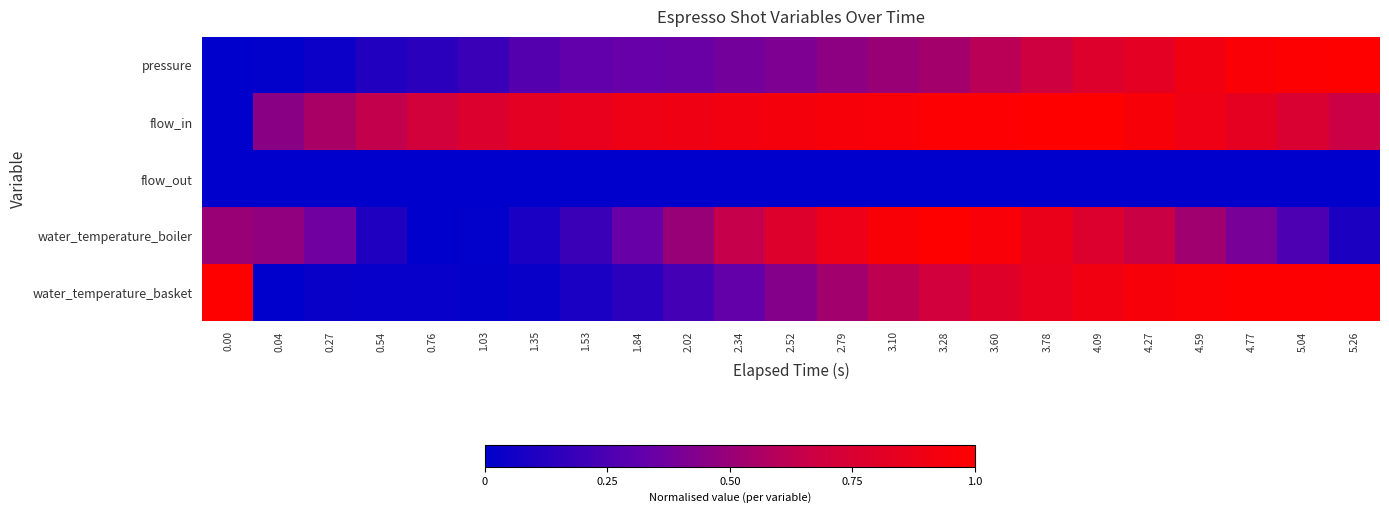

Reading left to right, extract all data points from this chart.

pressure: 0.00=0.0	0.04=0.0	0.27=0.0	0.54=0.1	0.76=0.1	1.03=0.2	1.35=0.3	1.53=0.3	1.84=0.3	2.02=0.3	2.34=0.4	2.52=0.4	2.79=0.5	3.10=0.5	3.28=0.5	3.60=0.6	3.78=0.7	4.09=0.8	4.27=0.8	4.59=0.9	4.77=1.0	5.04=1.0	5.26=1.0
flow_in: 0.00=0.0	0.04=0.5	0.27=0.6	0.54=0.6	0.76=0.7	1.03=0.8	1.35=0.8	1.53=0.9	1.84=0.9	2.02=0.9	2.34=0.9	2.52=0.9	2.79=0.9	3.10=1.0	3.28=1.0	3.60=1.0	3.78=1.0	4.09=1.0	4.27=1.0	4.59=0.9	4.77=0.8	5.04=0.8	5.26=0.7
flow_out: 0.00=0.0	0.04=0.0	0.27=0.0	0.54=0.0	0.76=0.0	1.03=0.0	1.35=0.0	1.53=0.0	1.84=0.0	2.02=0.0	2.34=0.0	2.52=0.0	2.79=0.0	3.10=0.0	3.28=0.0	3.60=0.0	3.78=0.0	4.09=0.0	4.27=0.0	4.59=0.0	4.77=0.0	5.04=0.0	5.26=0.0
water_temperature_boiler: 0.00=0.5	0.04=0.5	0.27=0.4	0.54=0.1	0.76=0.0	1.03=0.0	1.35=0.1	1.53=0.2	1.84=0.3	2.02=0.5	2.34=0.6	2.52=0.8	2.79=0.9	3.10=1.0	3.28=1.0	3.60=1.0	3.78=0.9	4.09=0.8	4.27=0.7	4.59=0.5	4.77=0.4	5.04=0.3	5.26=0.1
water_temperature_basket: 0.00=1.0	0.04=0.0	0.27=0.0	0.54=0.0	0.76=0.0	1.03=0.0	1.35=0.0	1.53=0.1	1.84=0.1	2.02=0.2	2.34=0.3	2.52=0.4	2.79=0.5	3.10=0.6	3.28=0.7	3.60=0.8	3.78=0.9	4.09=0.9	4.27=0.9	4.59=1.0	4.77=1.0	5.04=1.0	5.26=1.0